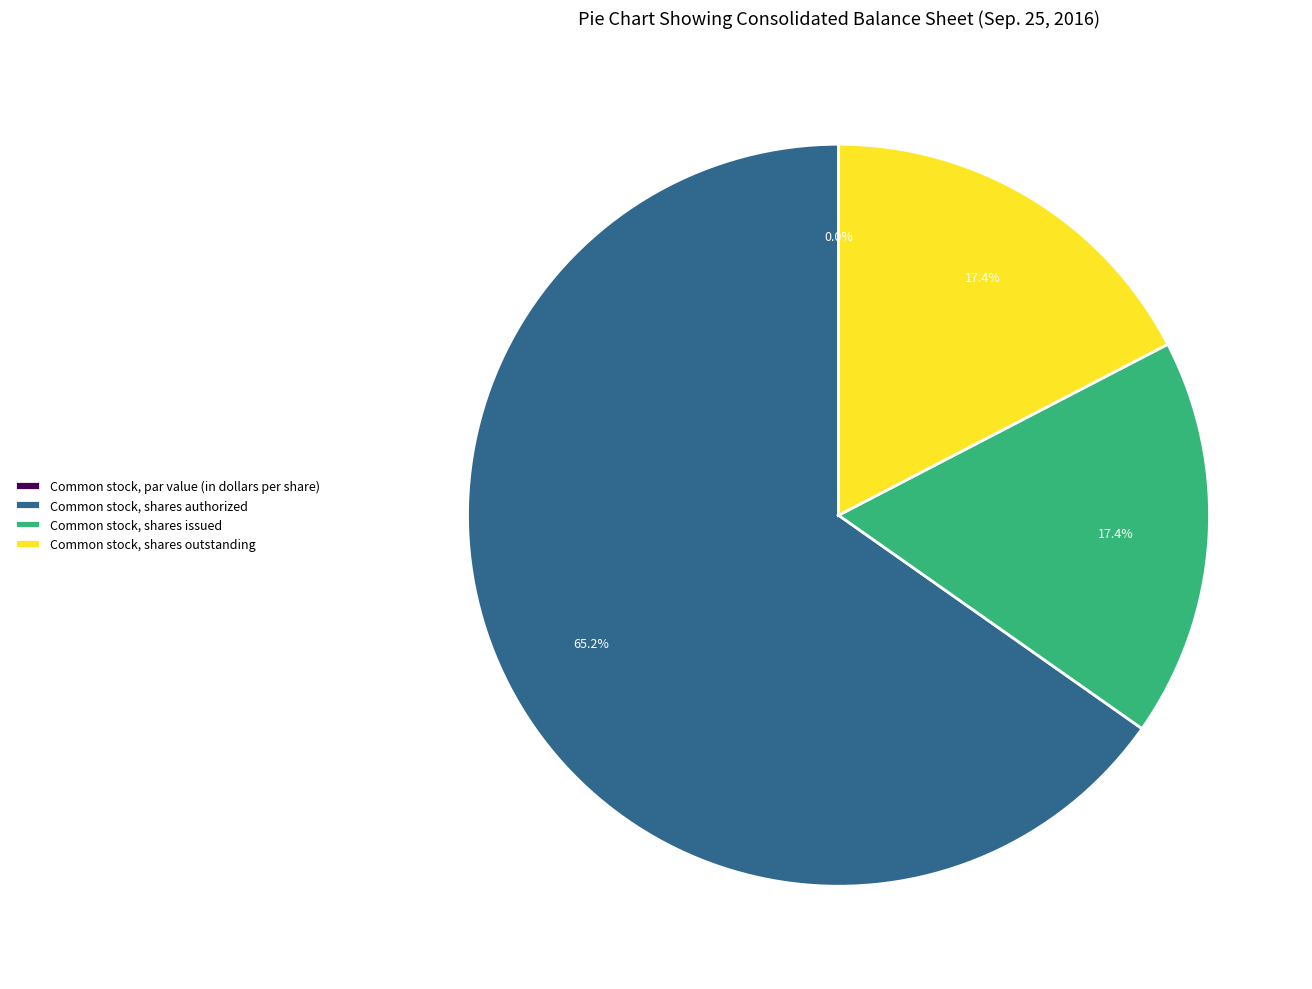

Which category has the biggest portion of the pie?

Common stock, shares authorized